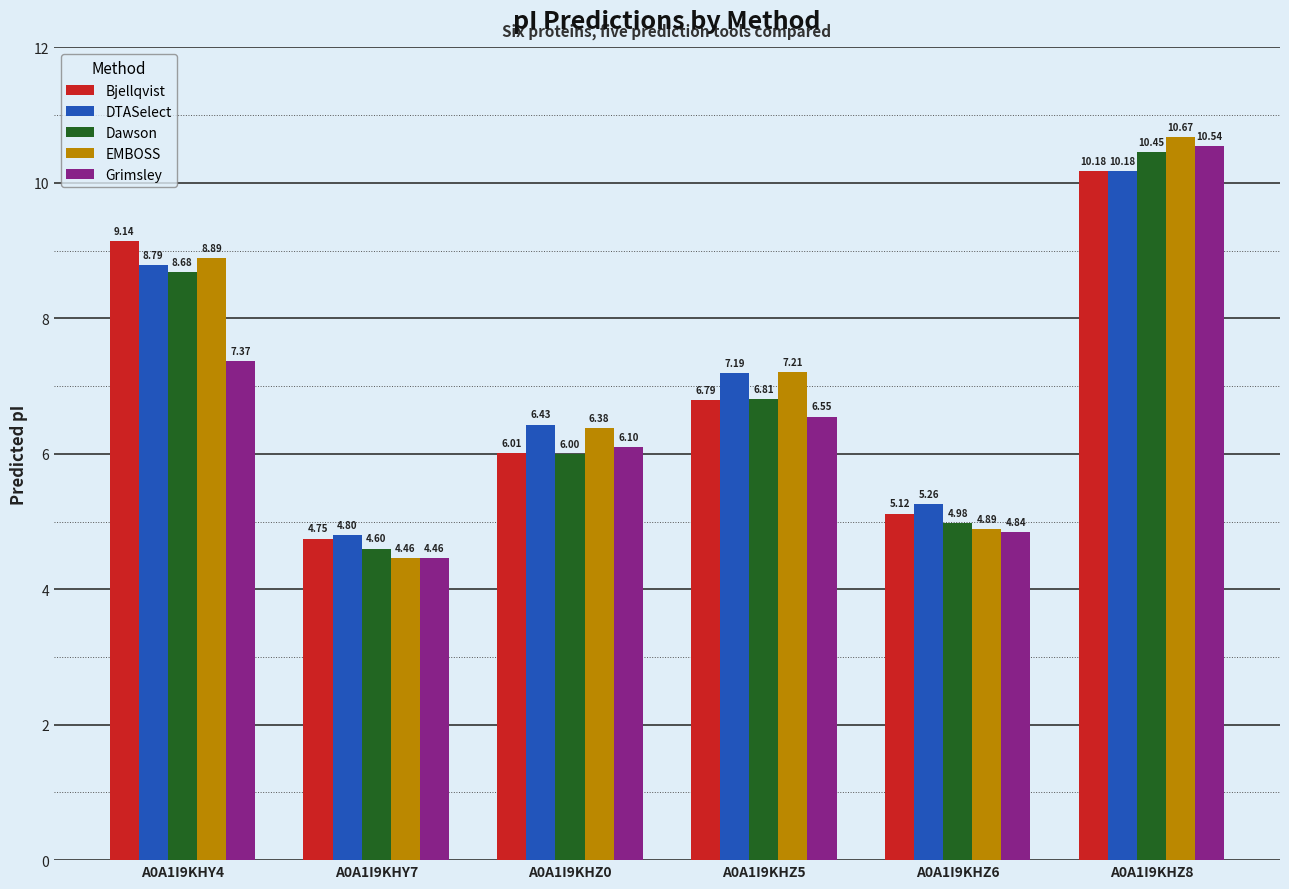

How many values in the Grimsley series are below 6?

2